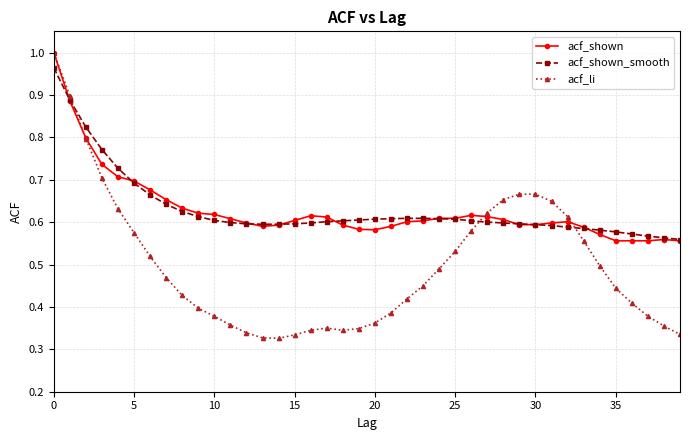

True or false: acf_shown has more than 0 points higher than both neighbors.

True